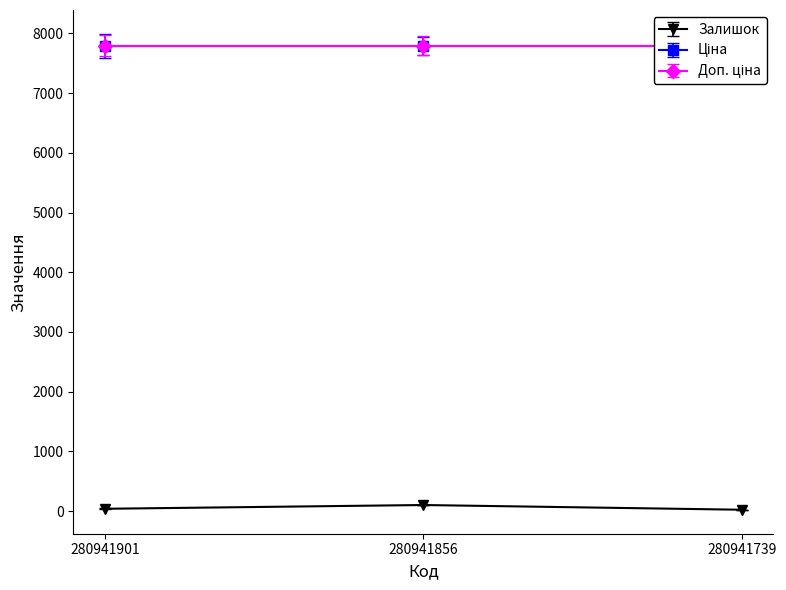

True or false: Ціна has a value of 7792.9 at 280941739.

True